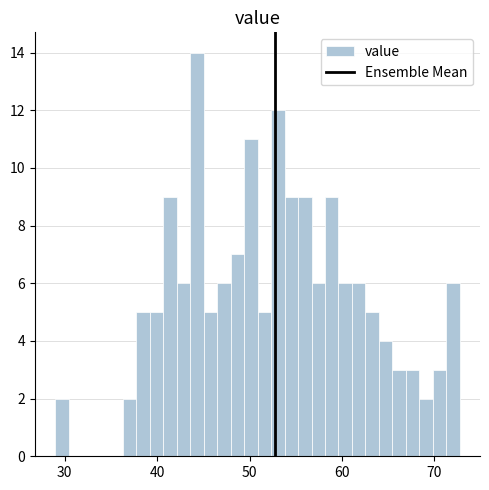

Read against the x-axis, roughly where is the centre of the tallest bar?

44